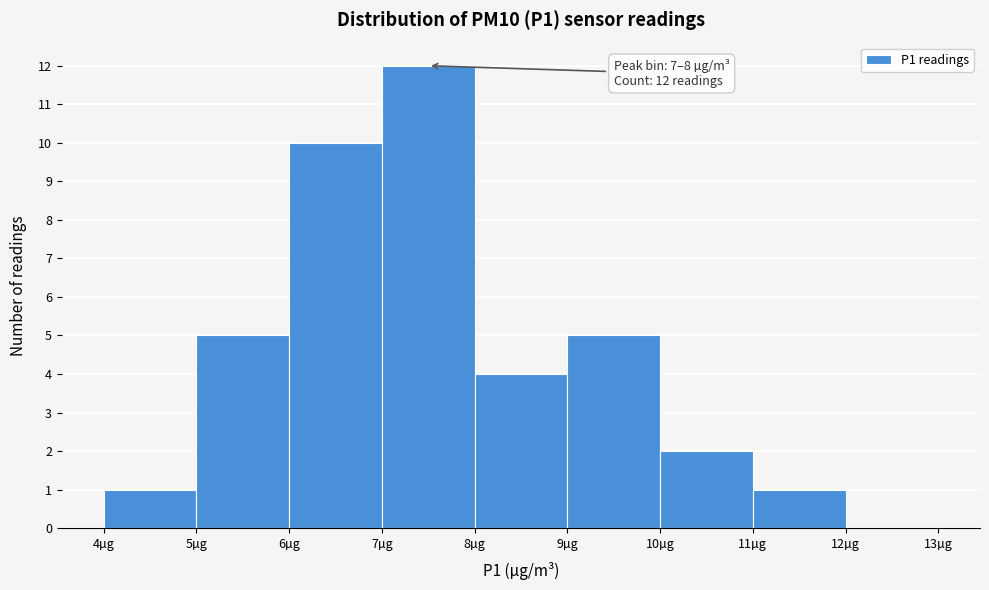

Which range on the x-axis has the tallest bar?

7 to 8